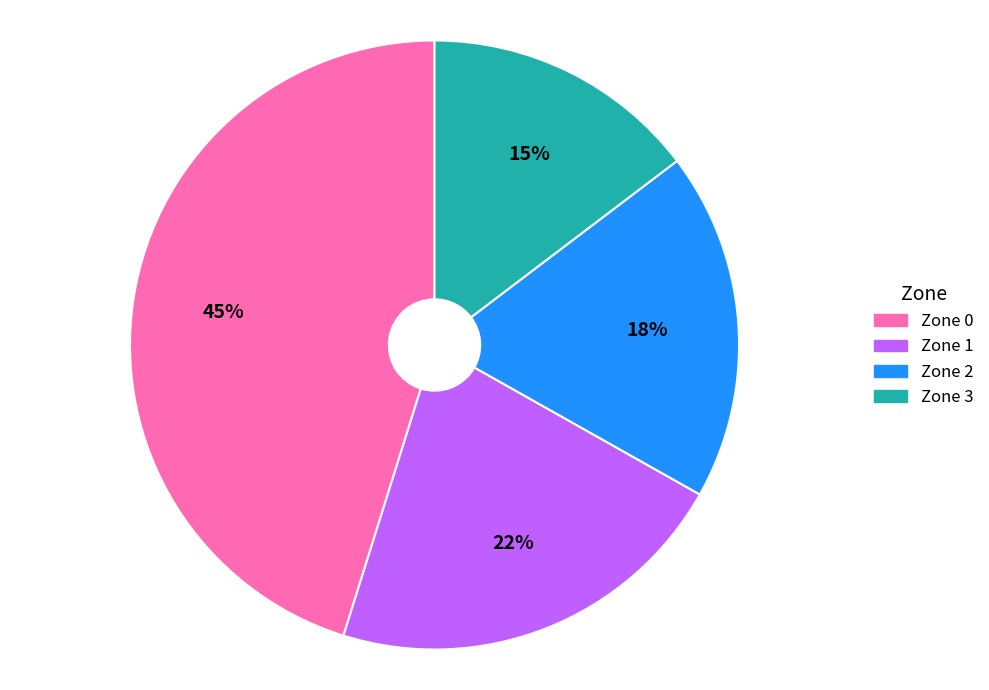

Does any single category account for the majority?

No